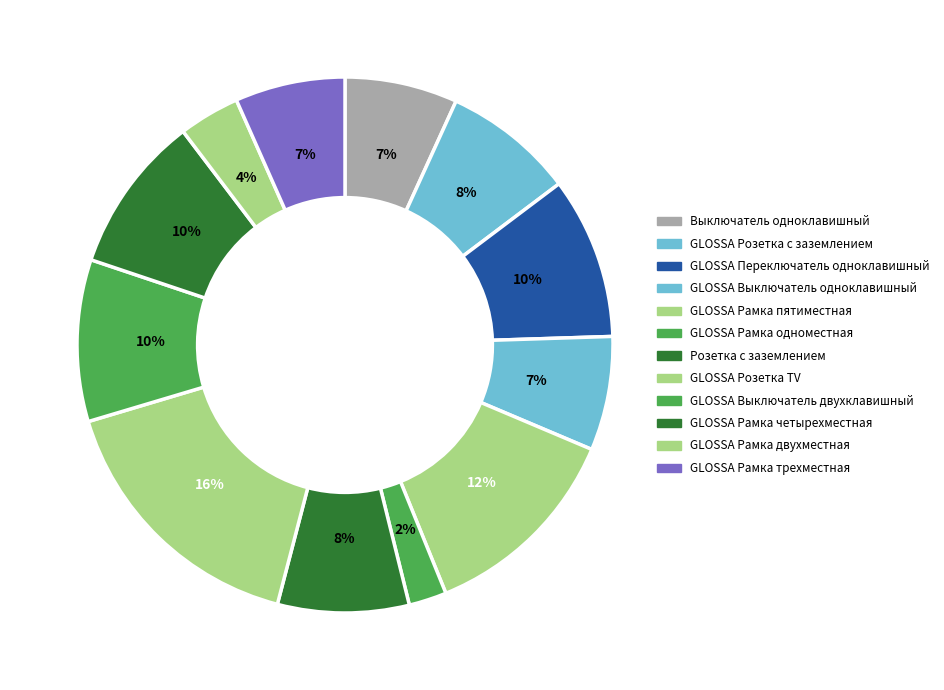

How many slices are in this pie chart?

12